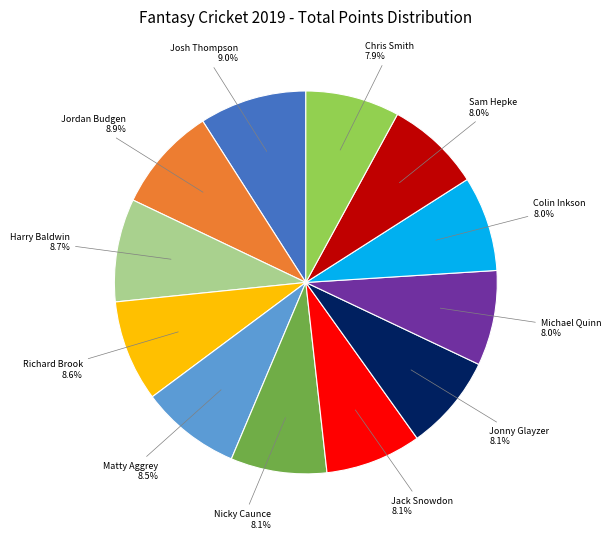

Does any single category account for the majority?

No